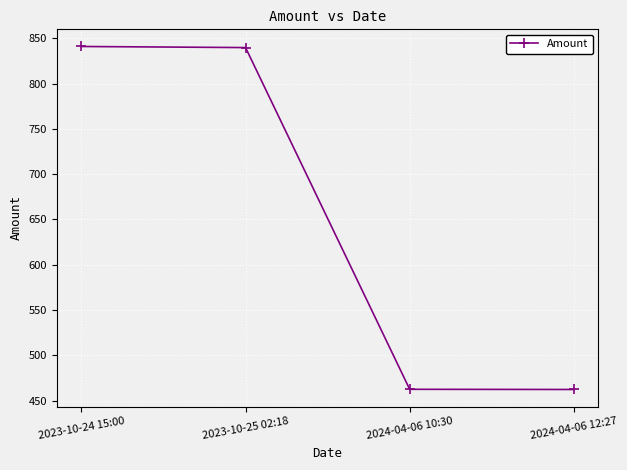

What is the value of the 1st point from the left?

841.0